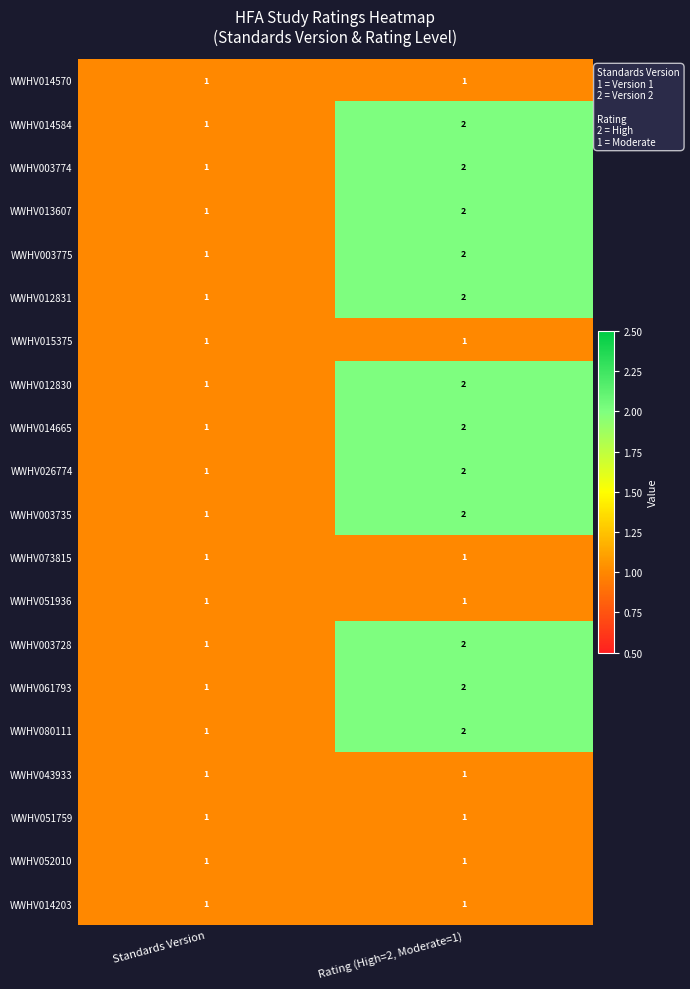

What is the sum of all WWHV012830 values?

3